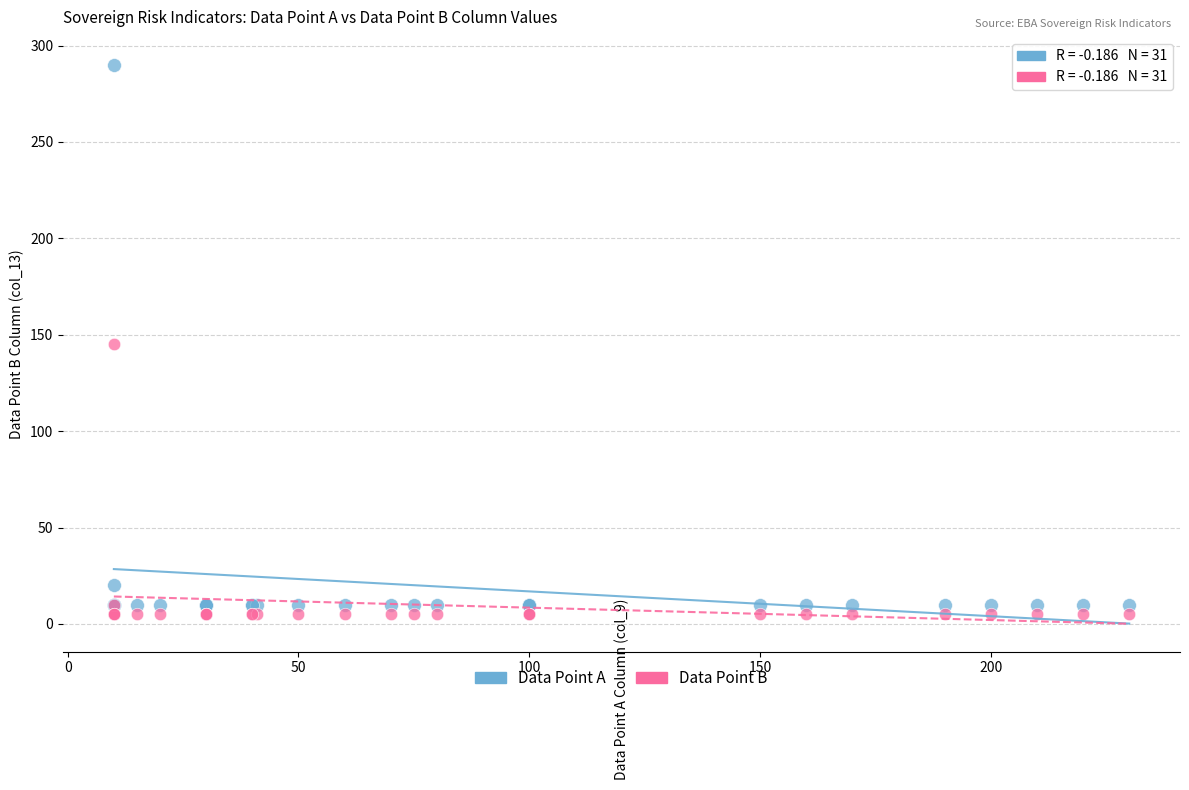

Which series contains the highest Y value?

Data Point A